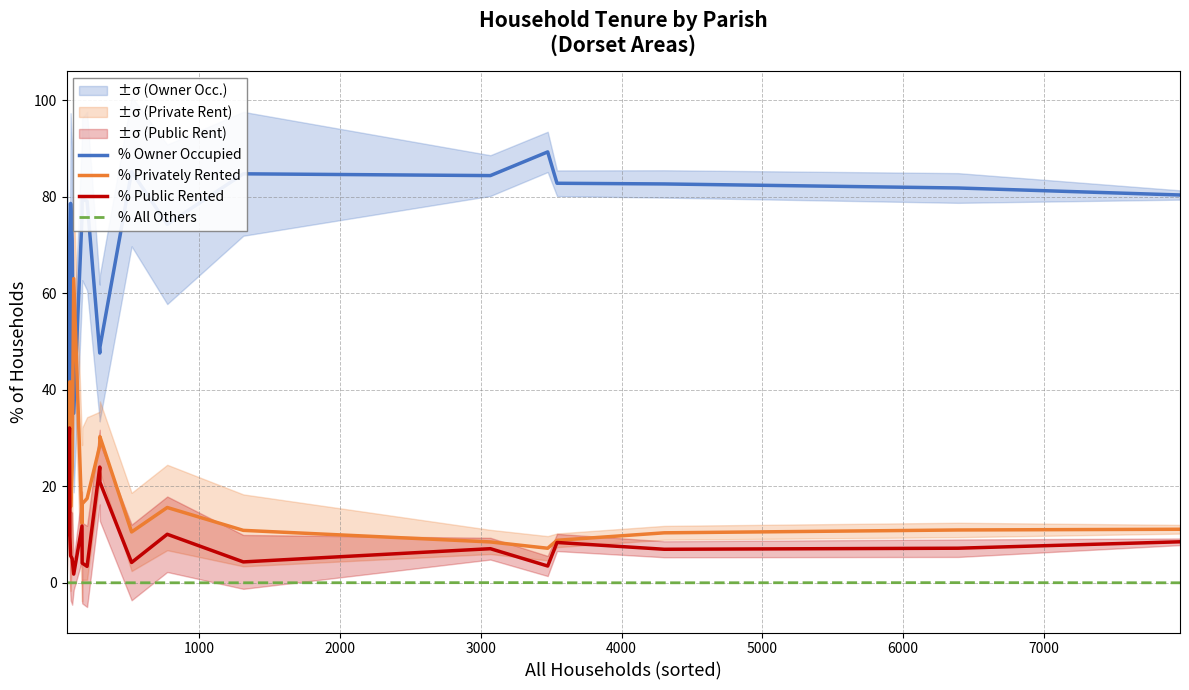

True or false: % Public Rented and % Owner Occupied cross at least once.

False